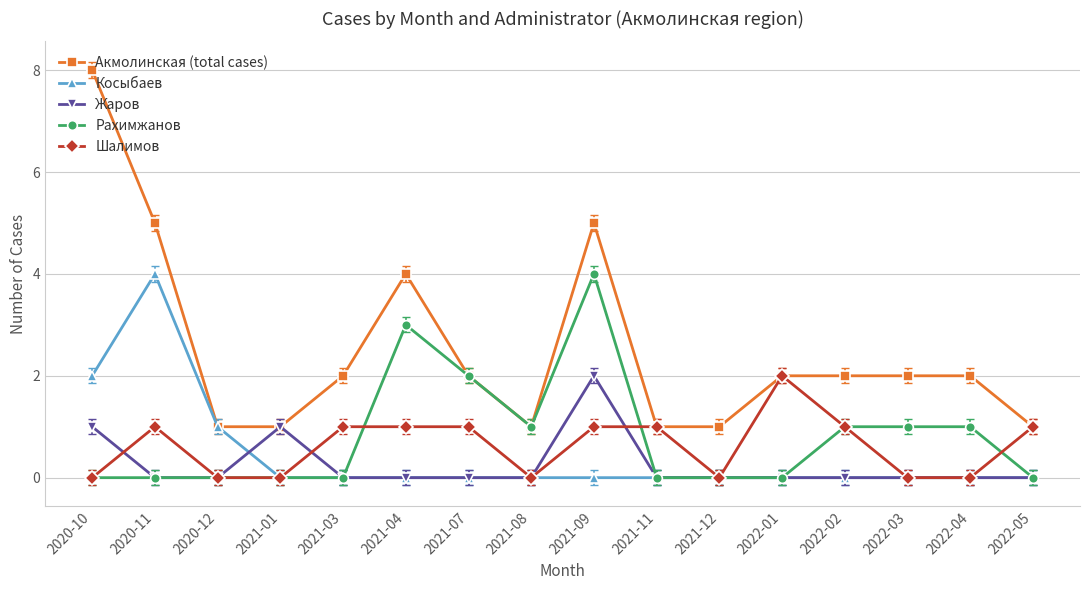

Does the chart have visible grid lines?

Yes